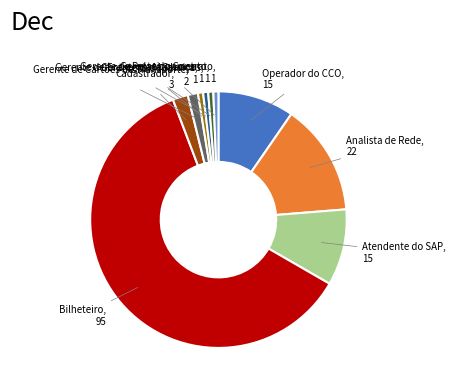

Is the sum of Gerente de Entregas de Serviços and Atendente do SAP greater than half?

No